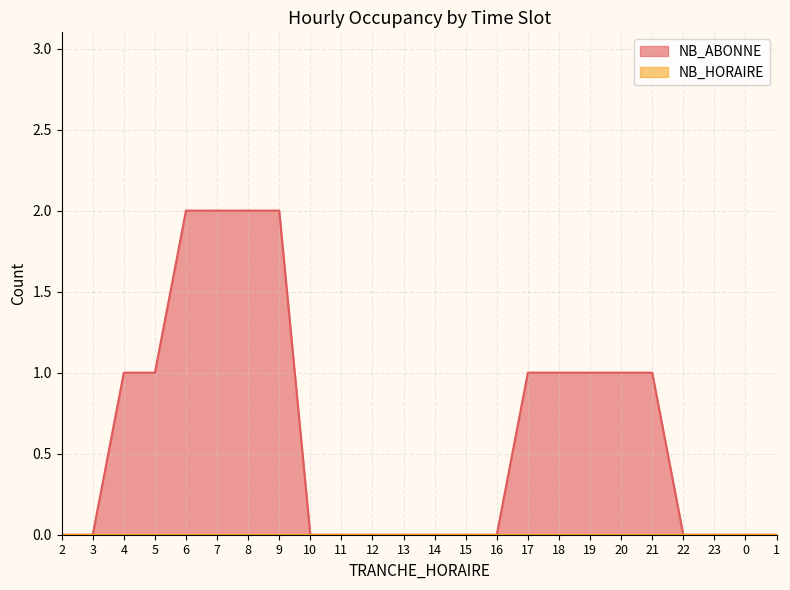

The value at 3 is 1. True or false?

False